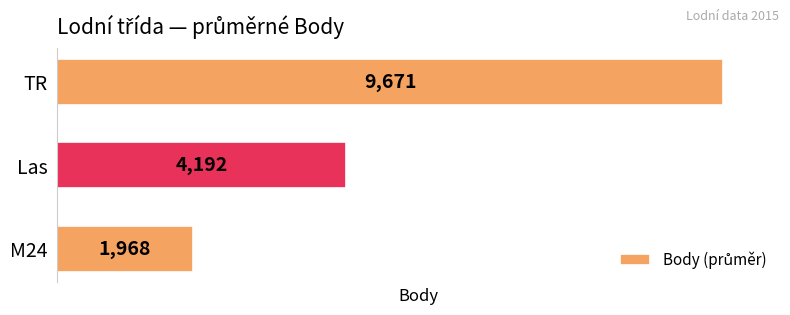

Rank the categories by value from lowest to highest.

M24, Las, TR